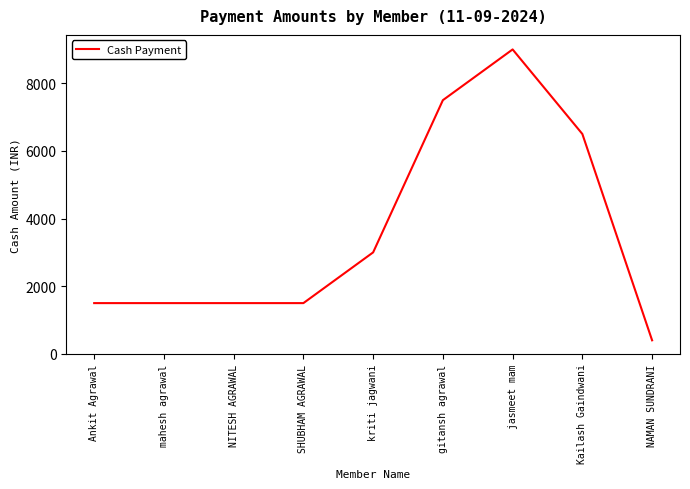

True or false: the data has more than 2 interior local peaks.

False